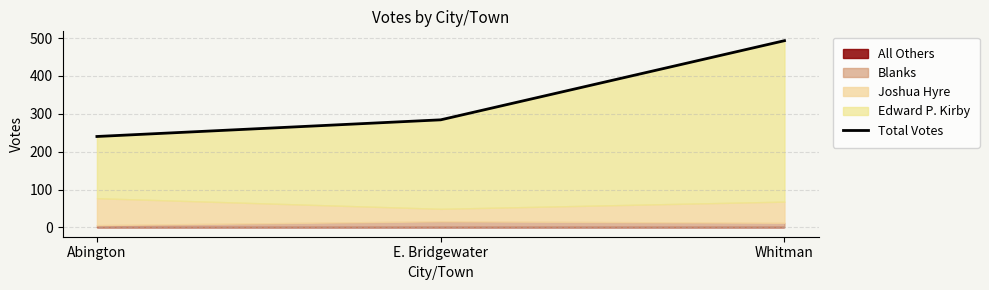

What is the average value?

339